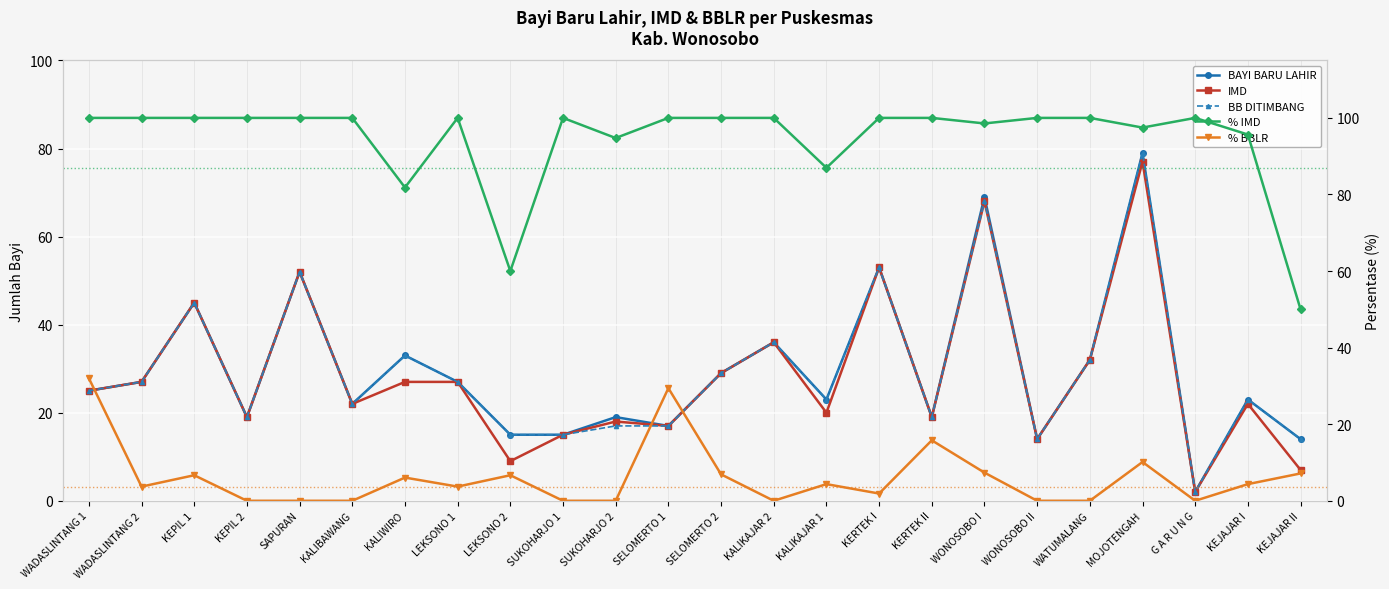

What is the total value across all series at KEJAJAR I?

168.0